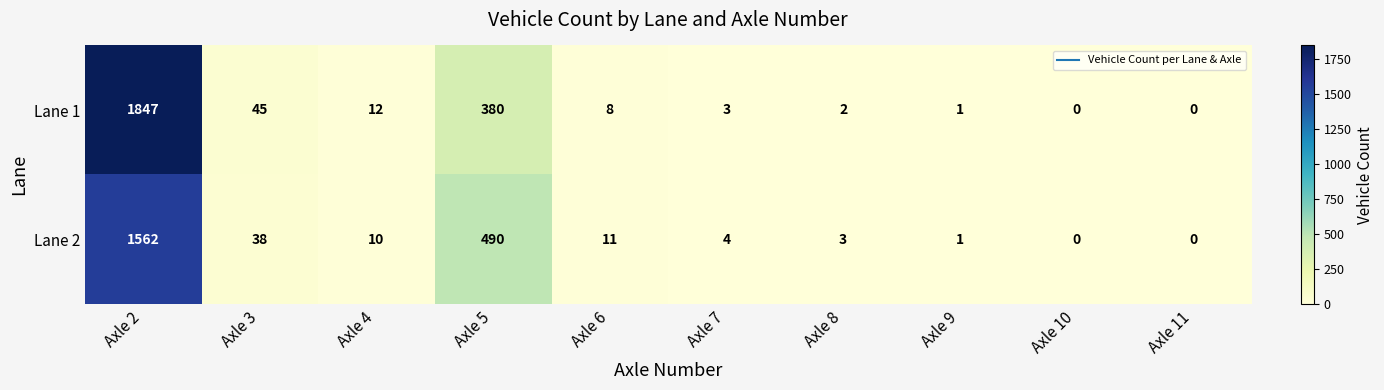

What is the difference between the second highest and second lowest values in the Lane 2 series?

490